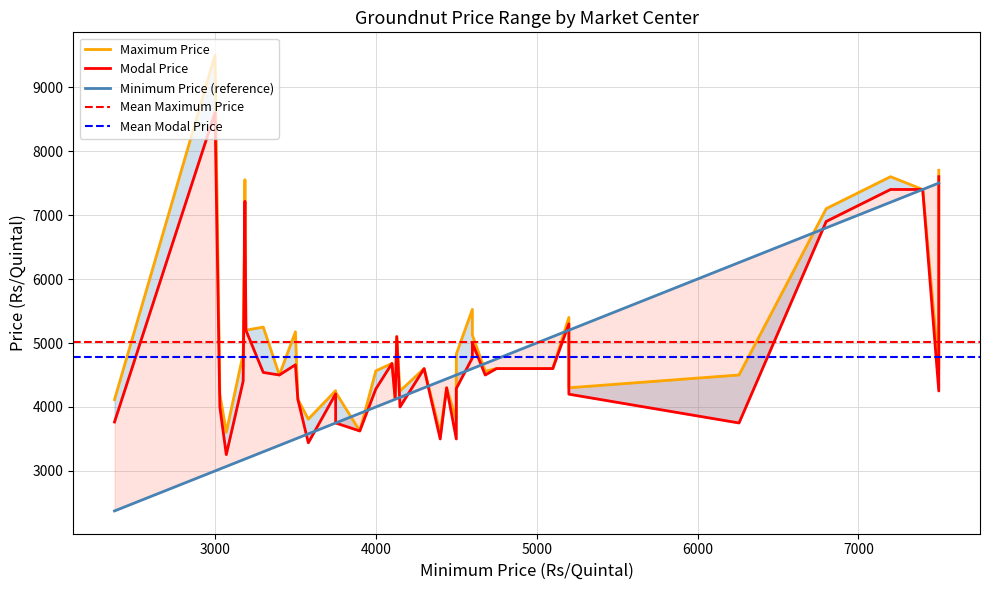

How many data points in Modal Price are above 4500?

18